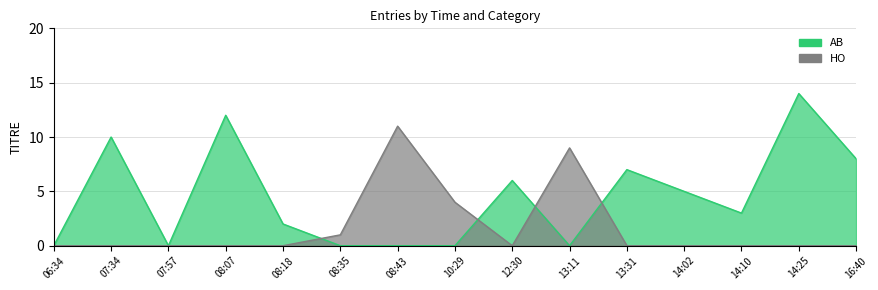

At which category does AB reach its first local valley?

07:57